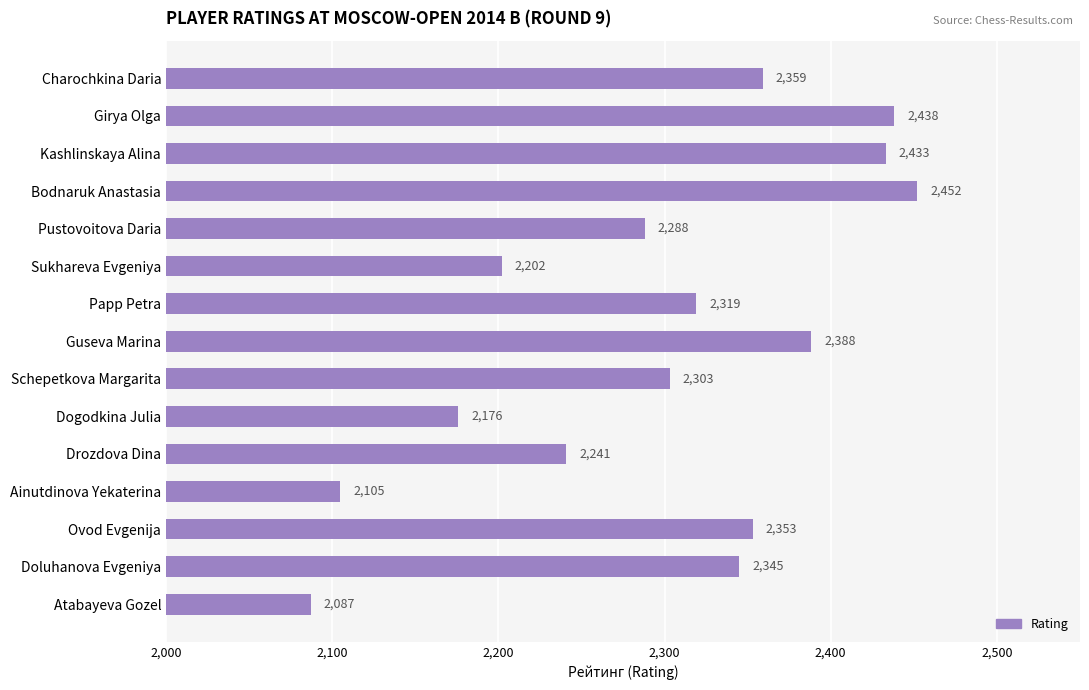

What is the change in value from Dogodkina Julia to Ainutdinova Yekaterina?

-71